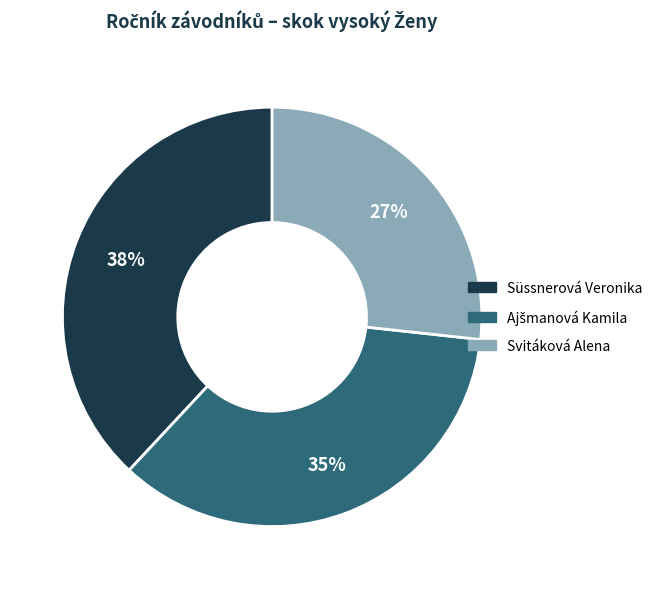

Count the number of slices in the pie.

3